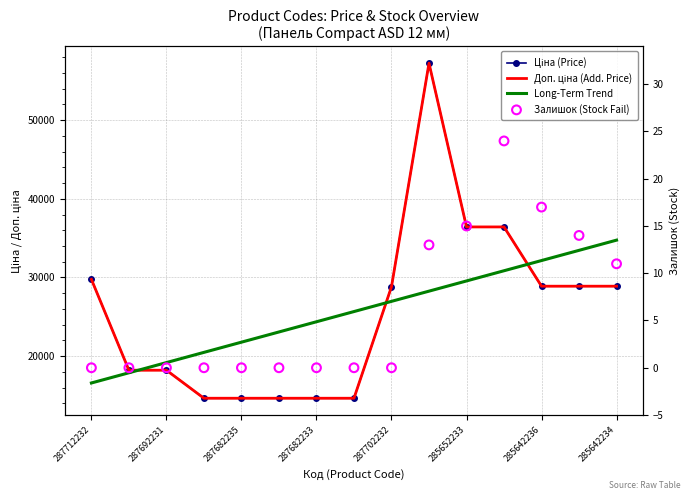

At how many categories does at least one series exceed 12399?

15